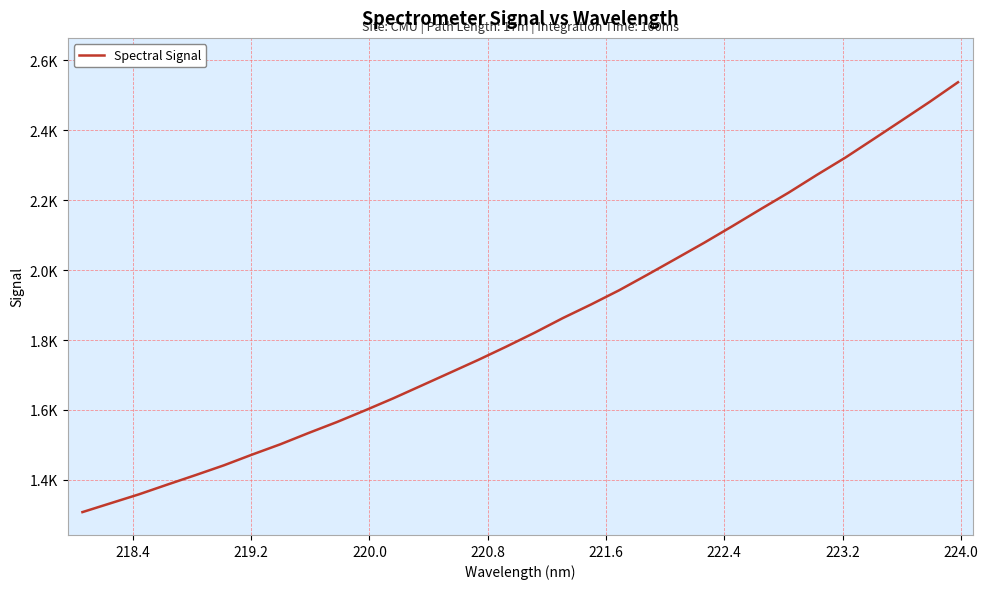

Does the chart have visible grid lines?

Yes